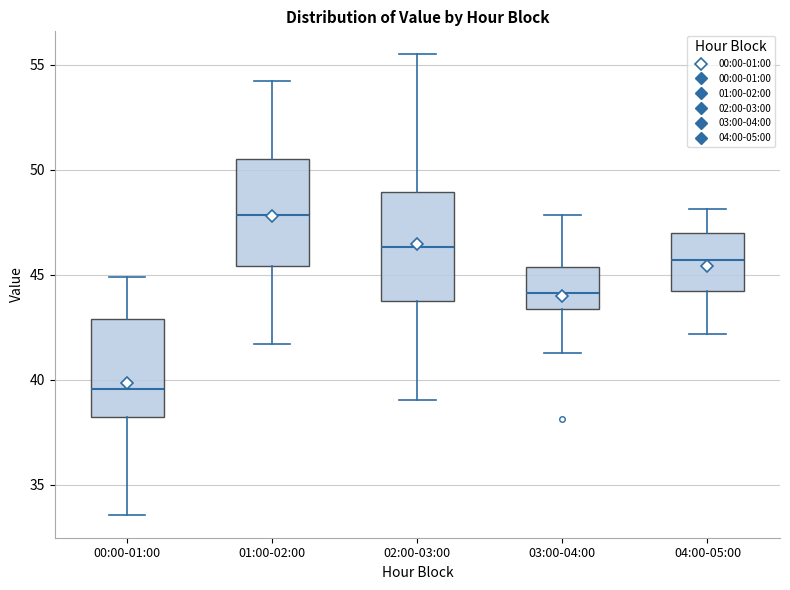

Where is the lower edge of the box for 03:00-04:00 on the y-axis? The values are not printed on the chart, so give them approximately, as read against the axis.

43.5